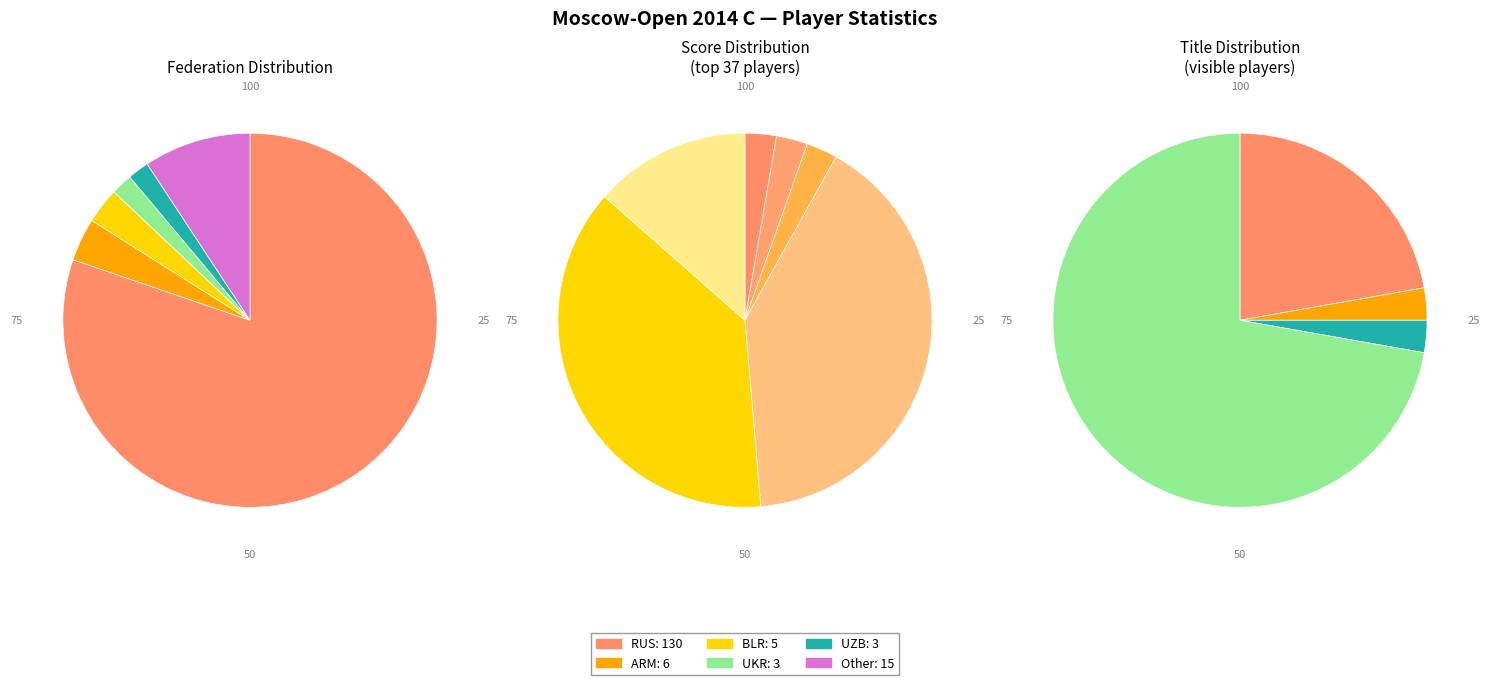

To the nearest percent, what portion does RUS represent?

80%